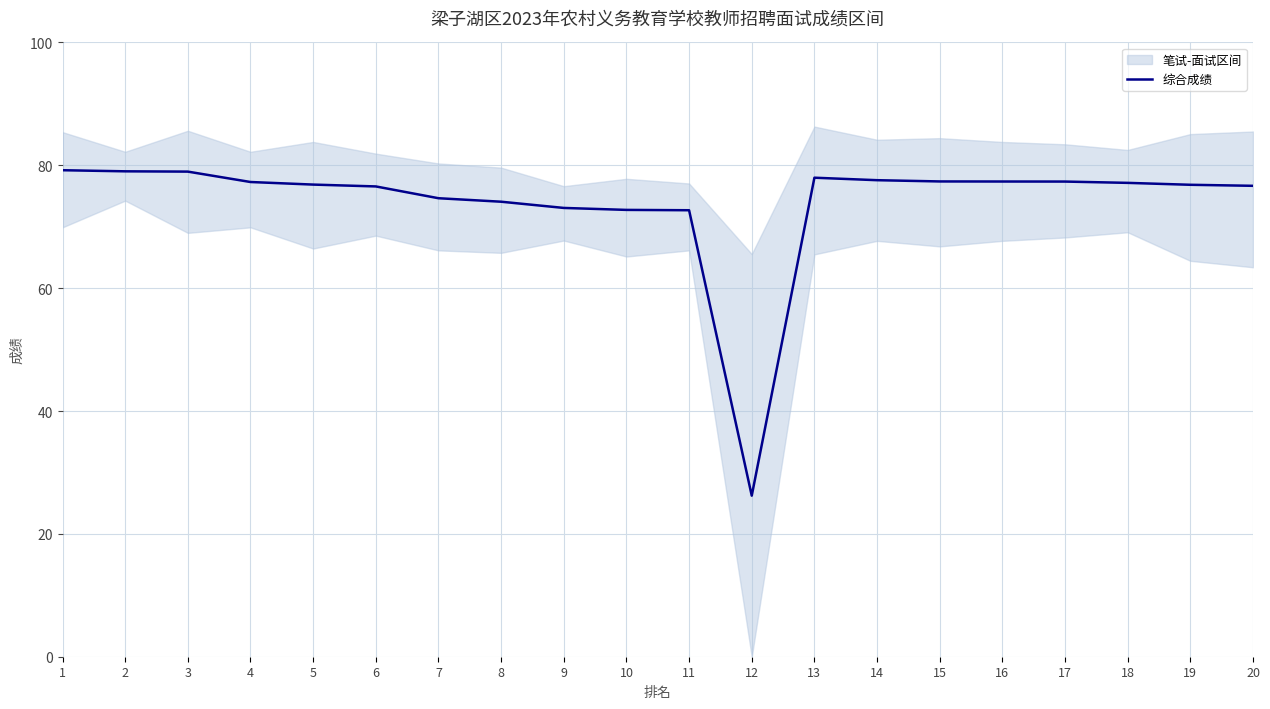

What is the sum of all values?

1479.6